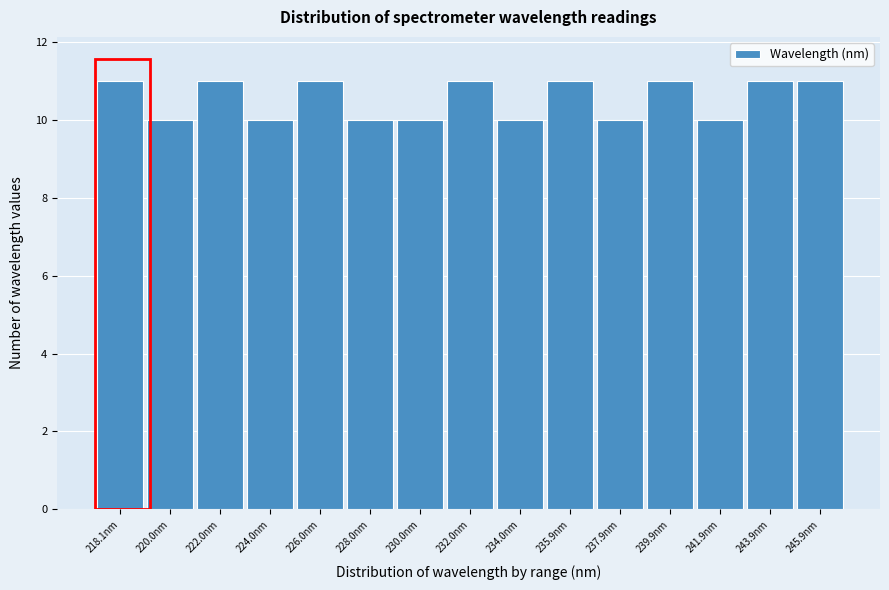

Reading left to right, list all the values displayed in this chart.

218.1nm=11	220.0nm=10	222.0nm=11	224.0nm=10	226.0nm=11	228.0nm=10	230.0nm=10	232.0nm=11	234.0nm=10	235.9nm=11	237.9nm=10	239.9nm=11	241.9nm=10	243.9nm=11	245.9nm=11